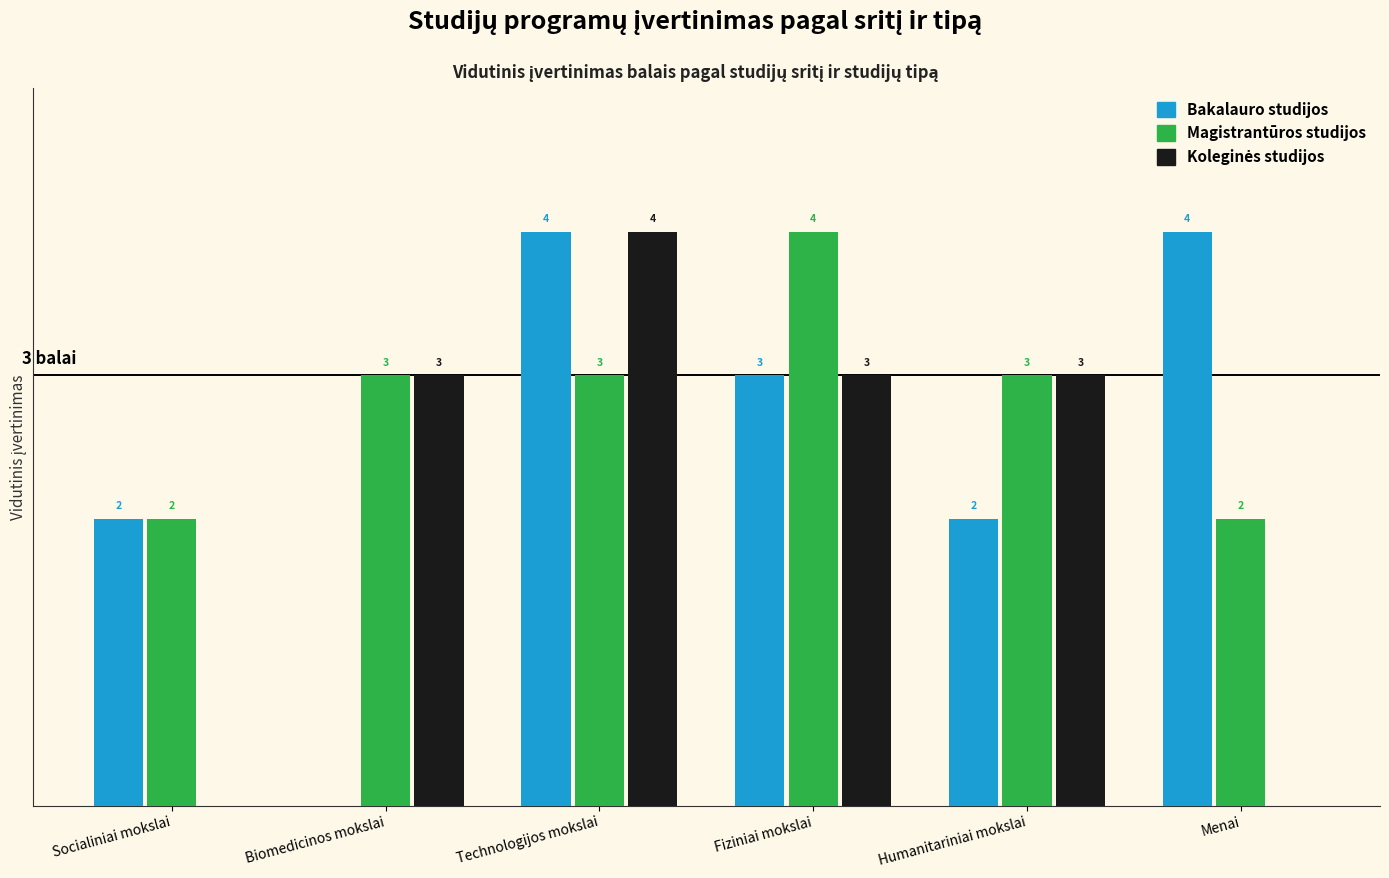

Which series has the largest total across all categories?

Magistrantūros studijos